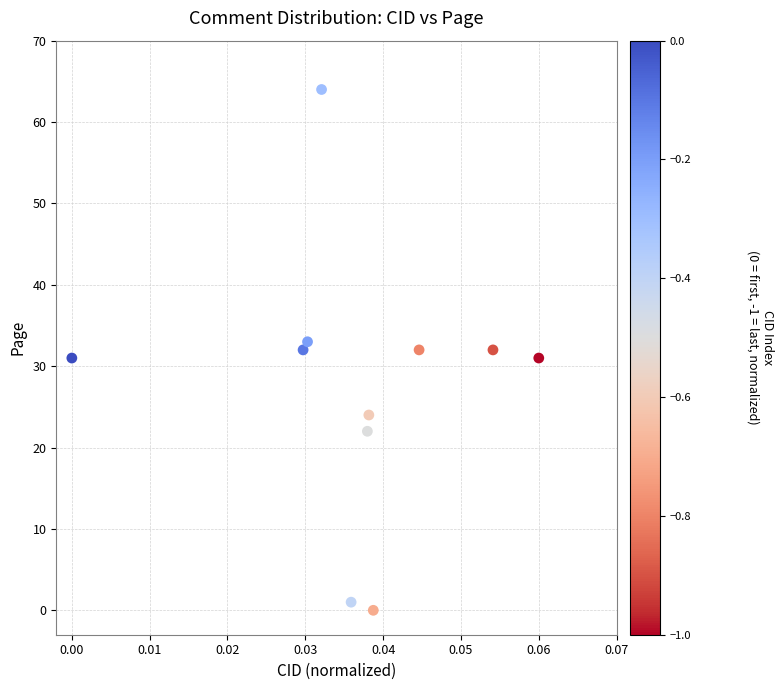

What is the range of Y values (max minus min)?

64